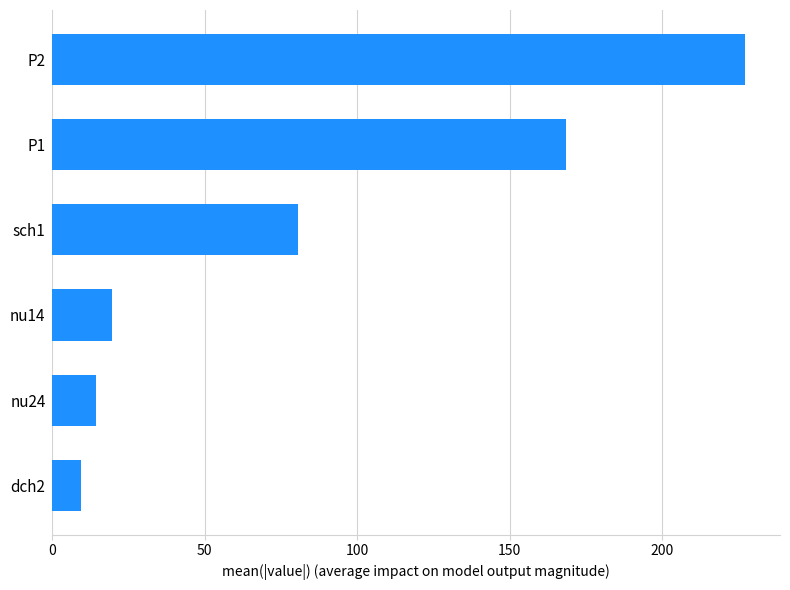

What is the sum of all values?

519.6